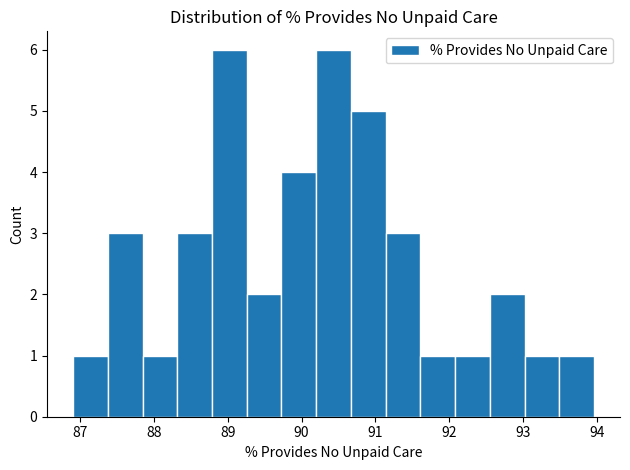

Reading left to right, transcribe this chart: for each bar, give the range it covers on the x-axis and its height. Neither the bar edges nor the heights are printed on the chart, so give them approximately, as read against the axes.

86.9 to 87.4: 1
87.4 to 87.8: 3
87.8 to 88.3: 1
88.3 to 88.8: 3
88.8 to 89.3: 6
89.3 to 89.7: 2
89.7 to 90.2: 4
90.2 to 90.7: 6
90.7 to 91.1: 5
91.1 to 91.6: 3
91.6 to 92.1: 1
92.1 to 92.5: 1
92.5 to 93.0: 2
93.0 to 93.5: 1
93.5 to 94.0: 1